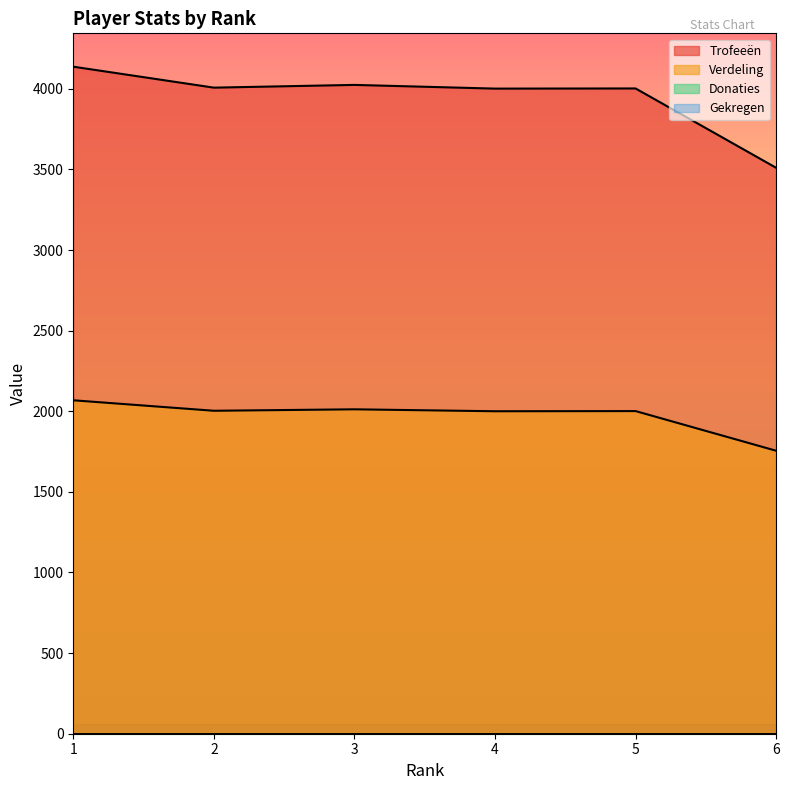

True or false: Verdeling has more than 1 interior local peaks.

True